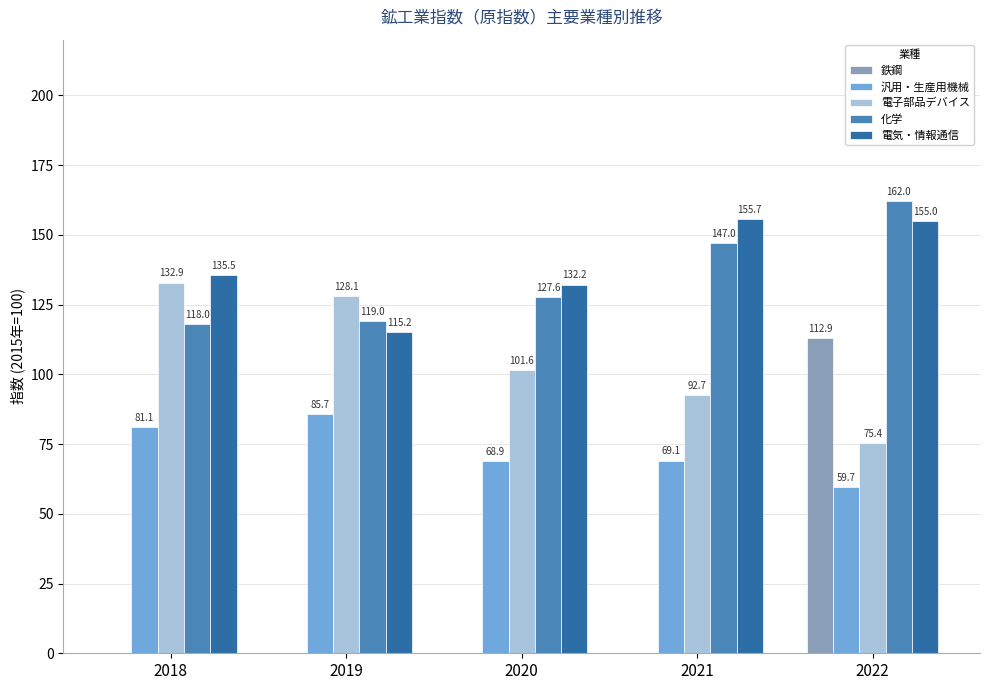

What is the approximate value of 電気・情報通信 at 2022?

155.0